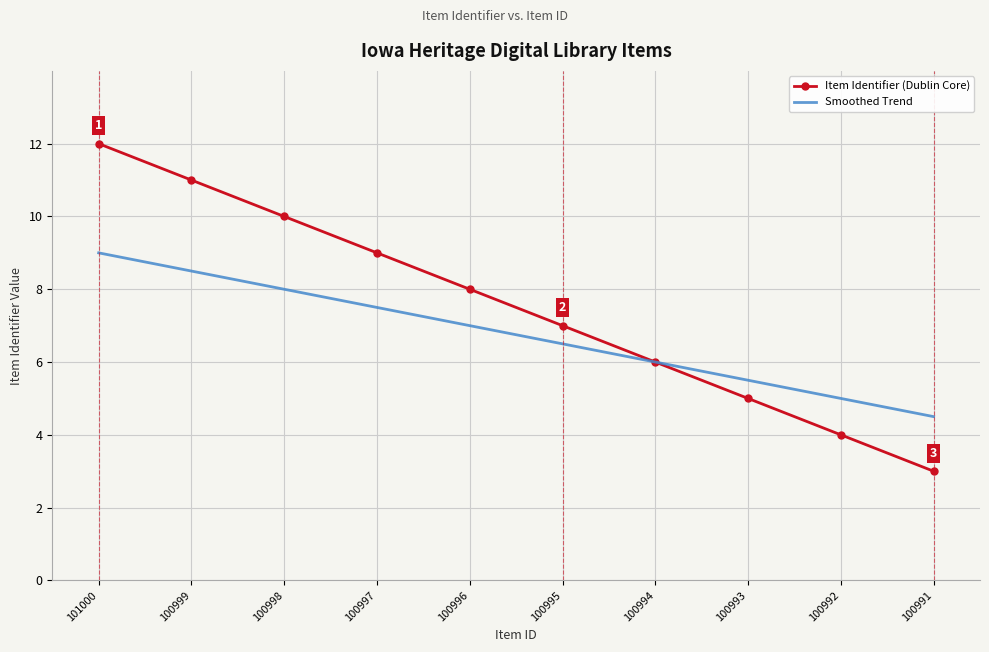

List the series in order of their peak value, highest first.

Item Identifier (Dublin Core), Smoothed Trend